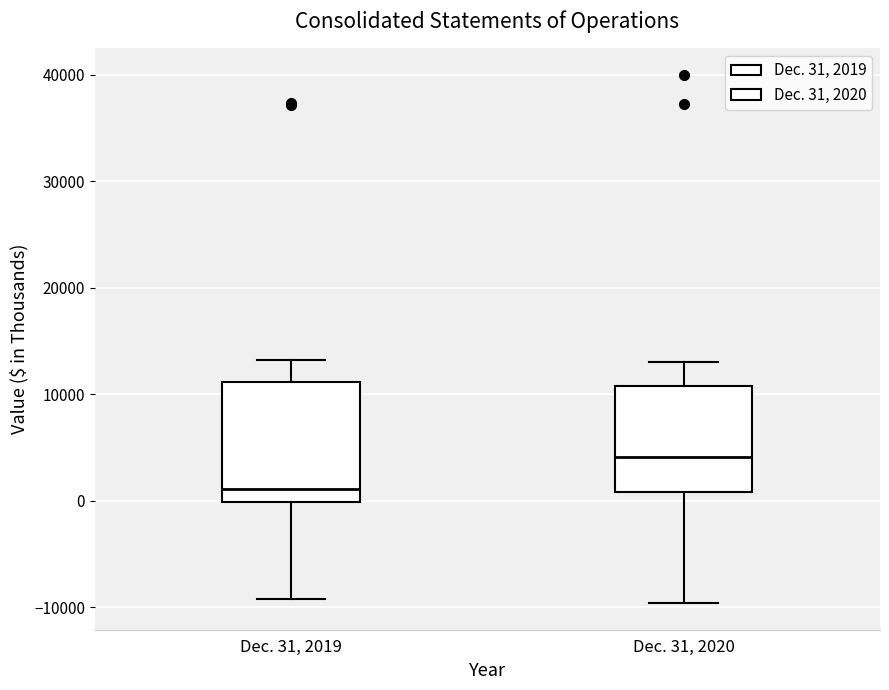

Which box has the lowest median line?

Dec. 31, 2019